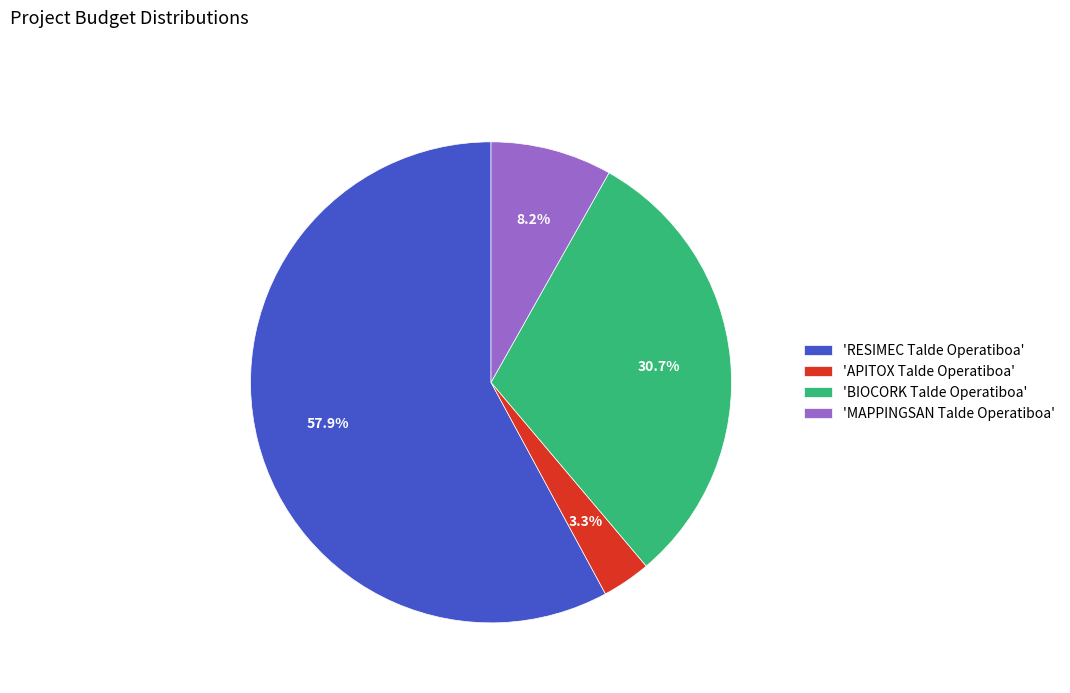

Which slice is the largest?

'RESIMEC Talde Operatiboa'